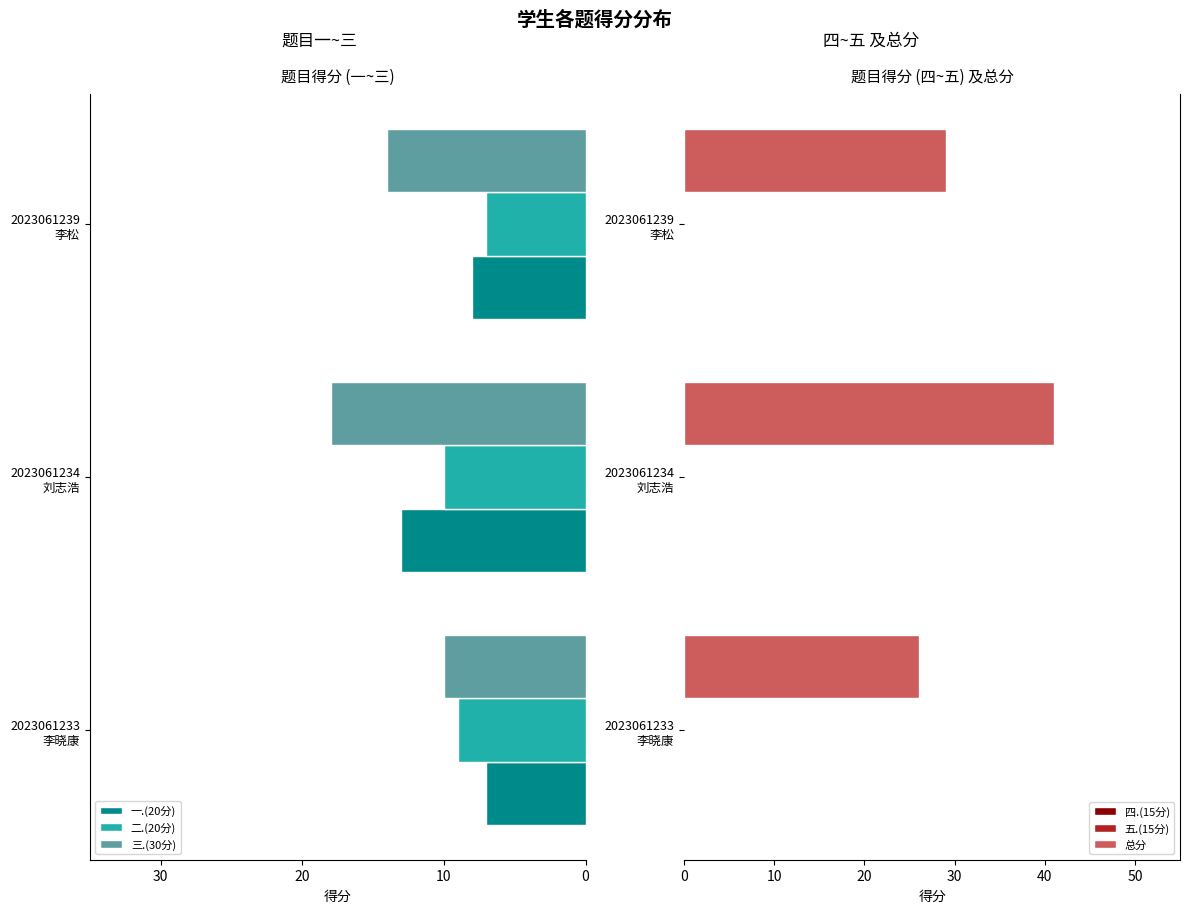

How many groups of bars are there?

3